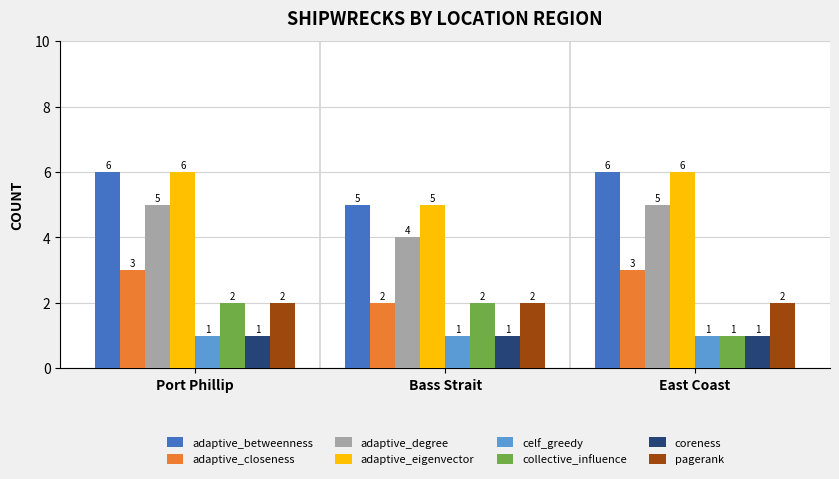

True or false: celf_greedy has a value of 1 at Port Phillip.

True